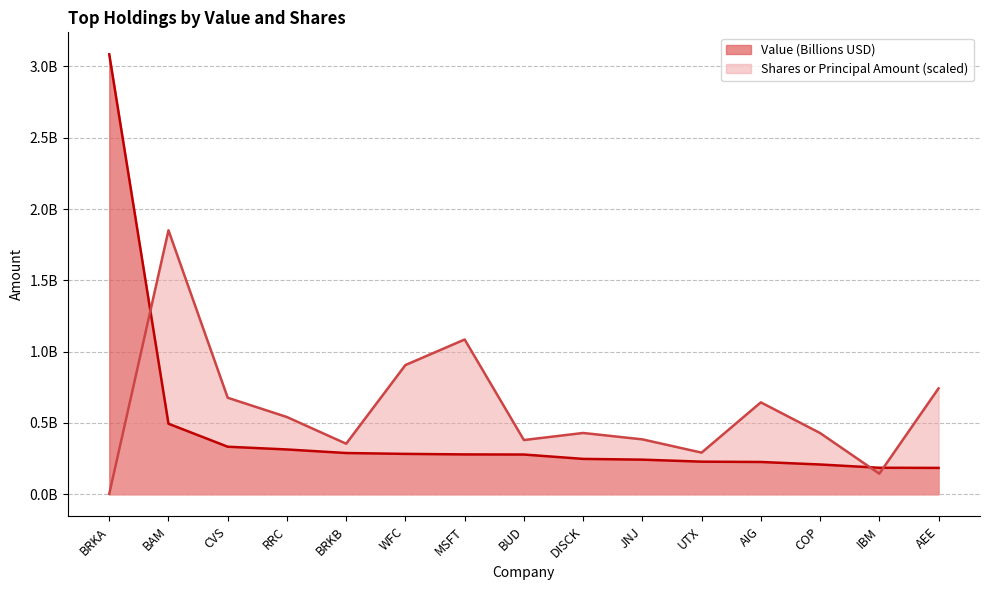

What is the sum of all Value values?

6.9